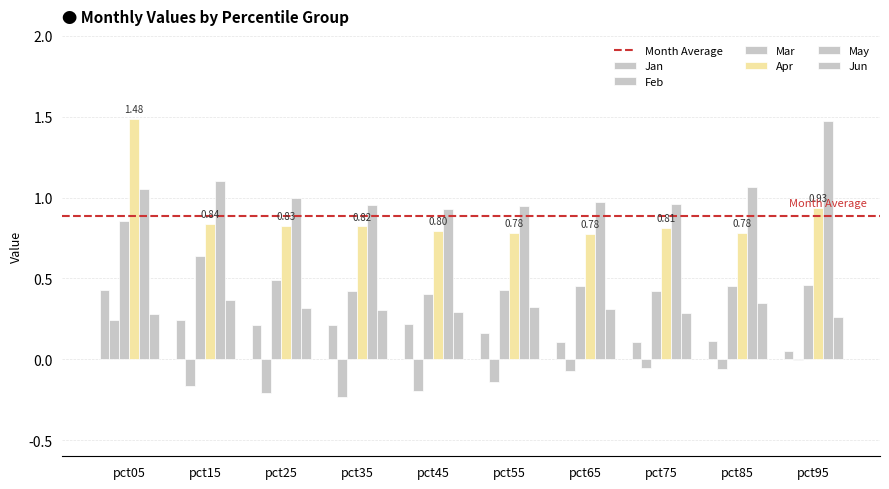

Reading right to left, what are all the values shown in this chart?

Jan: 0.1	0.1	0.1	0.1	0.2	0.2	0.2	0.2	0.2	0.4
Feb: -0.0	-0.1	-0.1	-0.1	-0.1	-0.2	-0.2	-0.2	-0.2	0.2
Mar: 0.5	0.5	0.4	0.5	0.4	0.4	0.4	0.5	0.6	0.9
Apr: 0.9	0.8	0.8	0.8	0.8	0.8	0.8	0.8	0.8	1.5
May: 1.5	1.1	1.0	1.0	1.0	0.9	1.0	1.0	1.1	1.1
Jun: 0.3	0.3	0.3	0.3	0.3	0.3	0.3	0.3	0.4	0.3